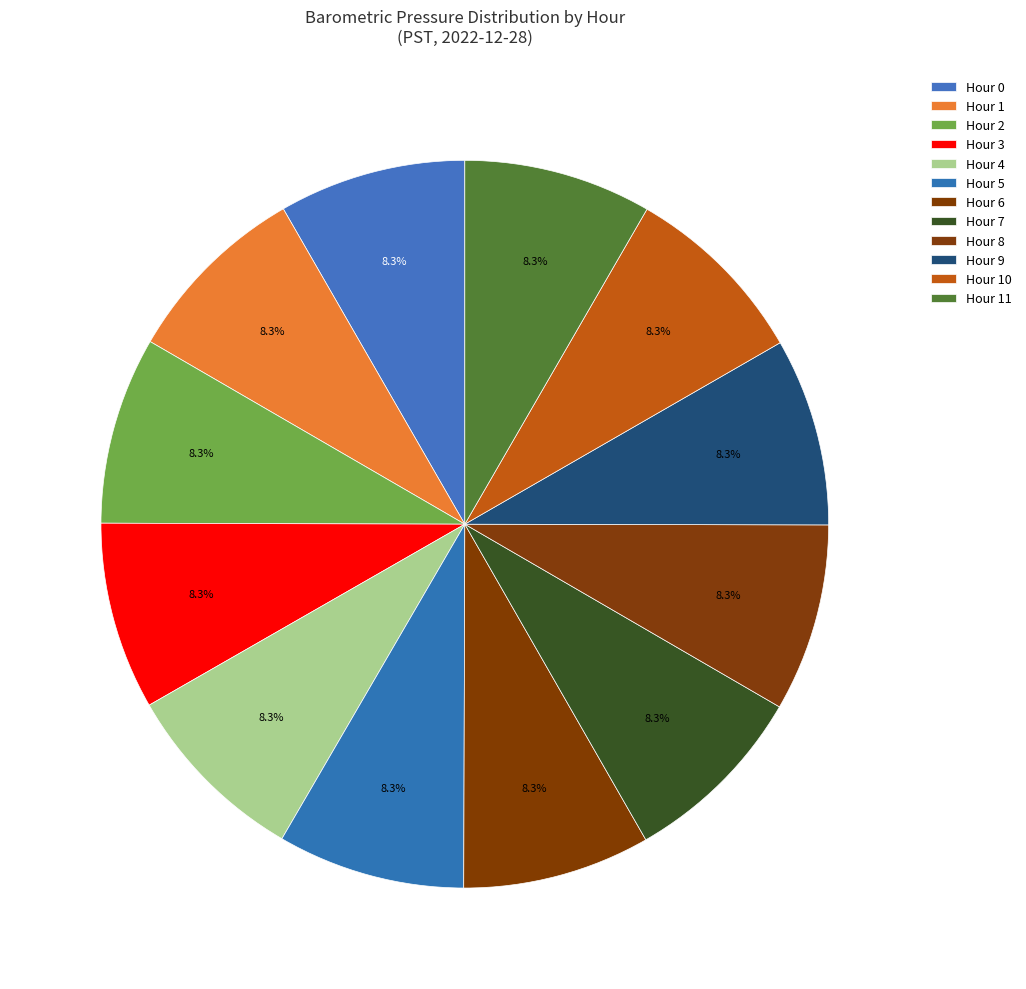

To the nearest percent, what percentage of the pie is Hour 3?

8%